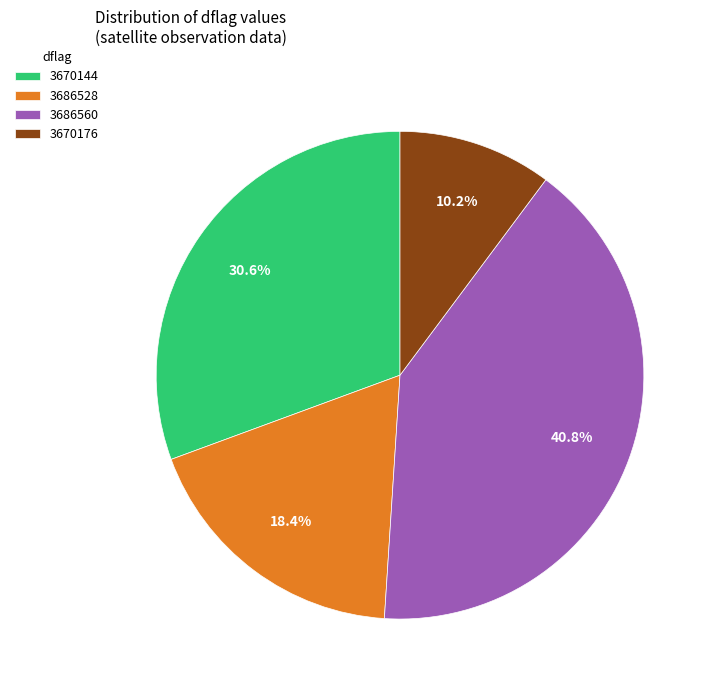

What is the total percentage of 3686528 and 3686560?

59.2%